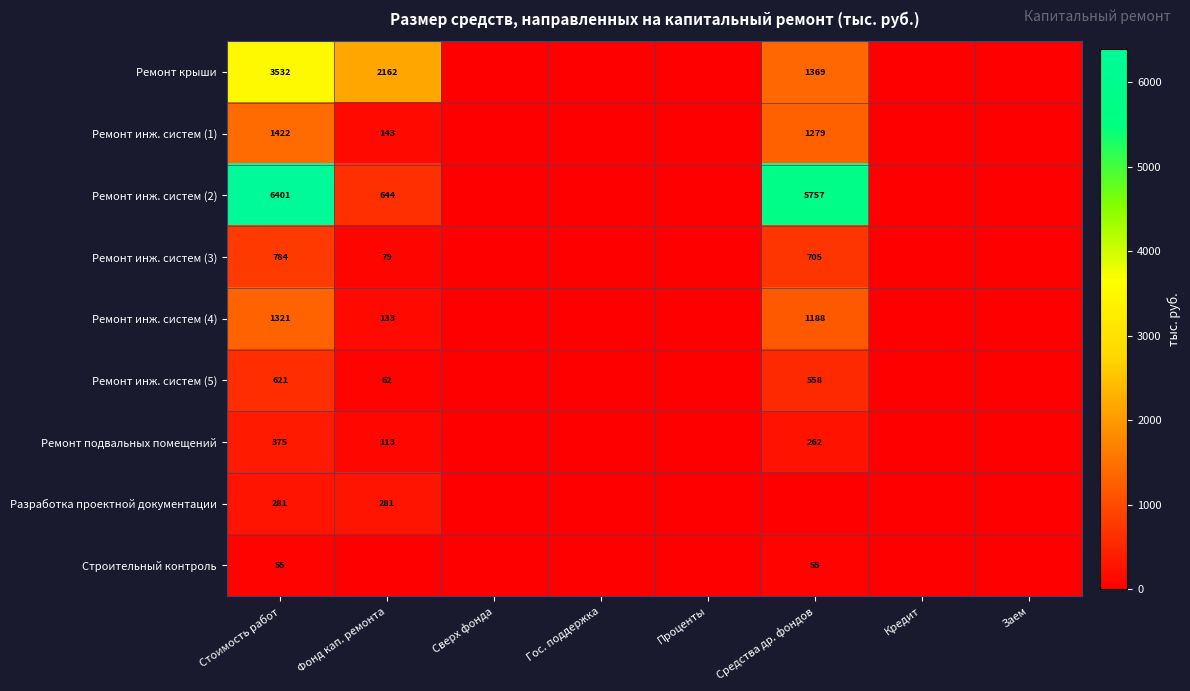

The Ремонт инж. систем (2) series shows 3206 at Средства др. фондов. True or false?

False